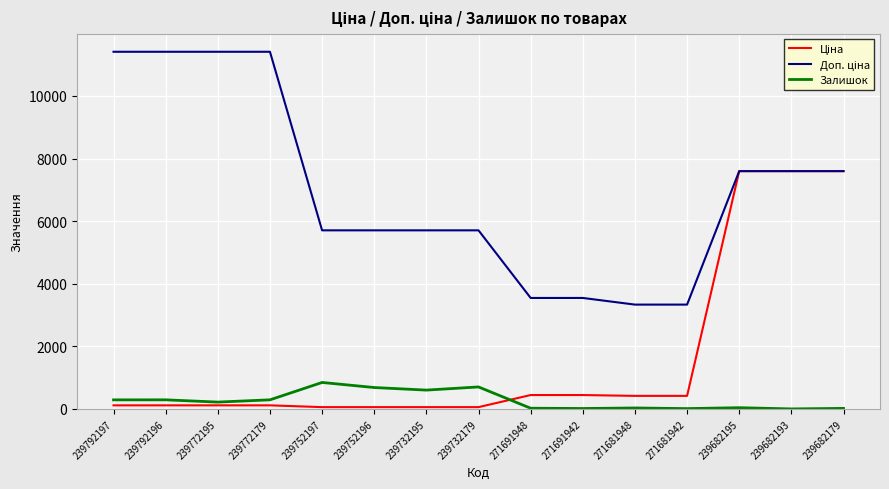

What is the maximum value shown in the chart?

11410.0